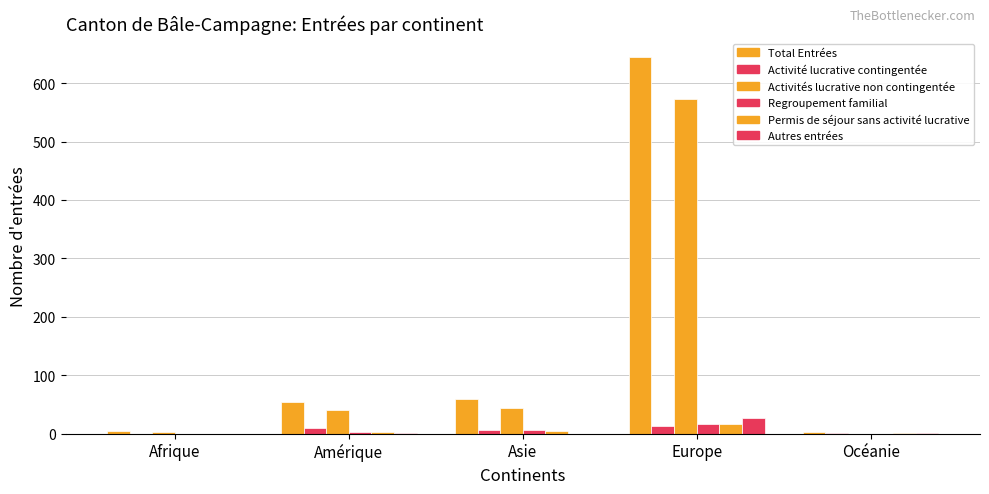

How many groups of bars are there?

5